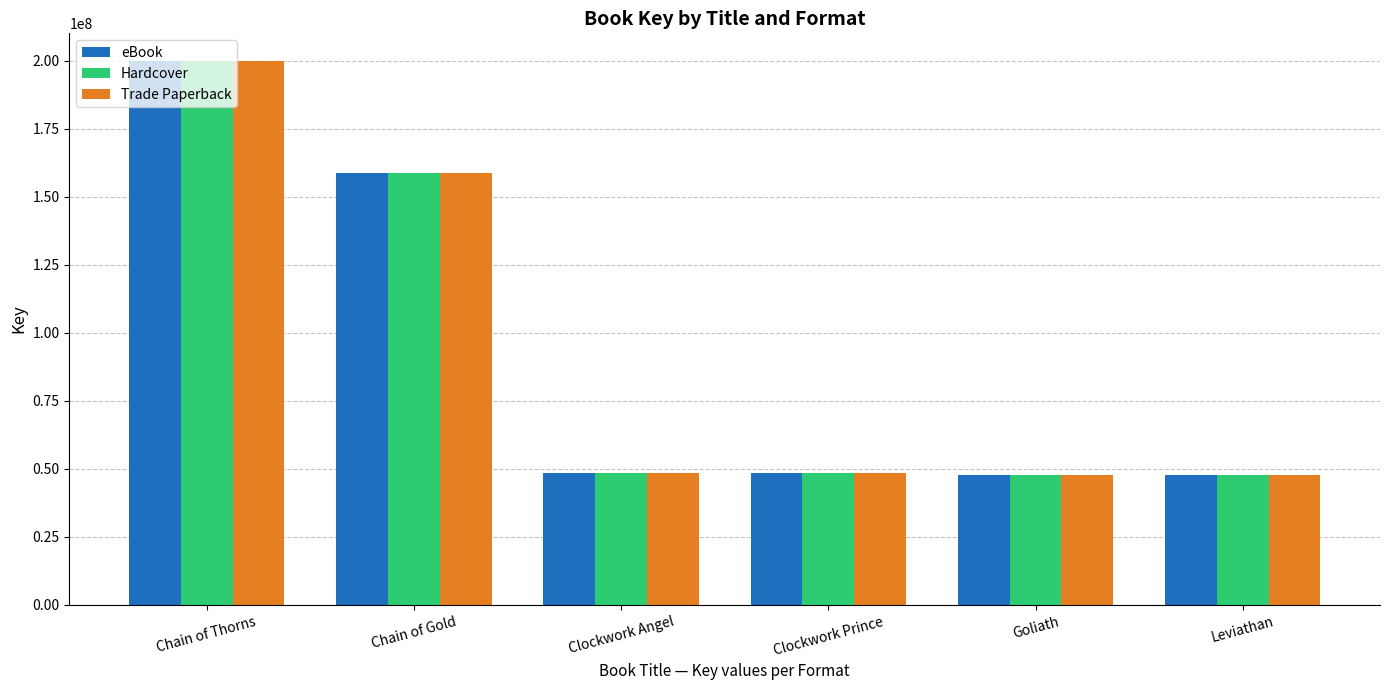

What is the label of the 3rd bar from the right?

Clockwork Prince